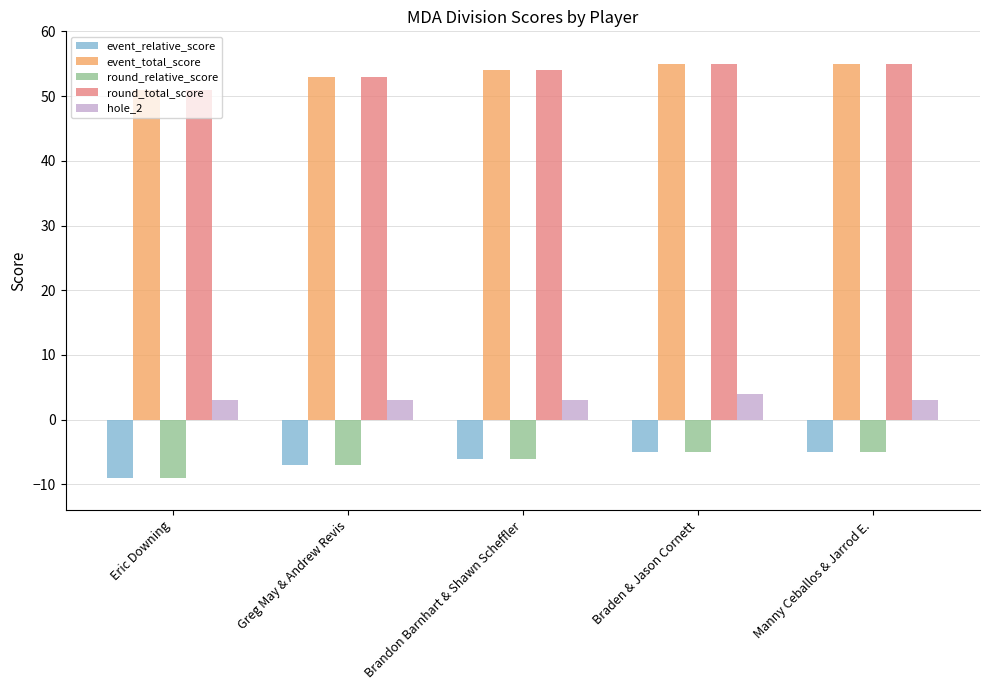

Does the chart contain stacked bars?

No